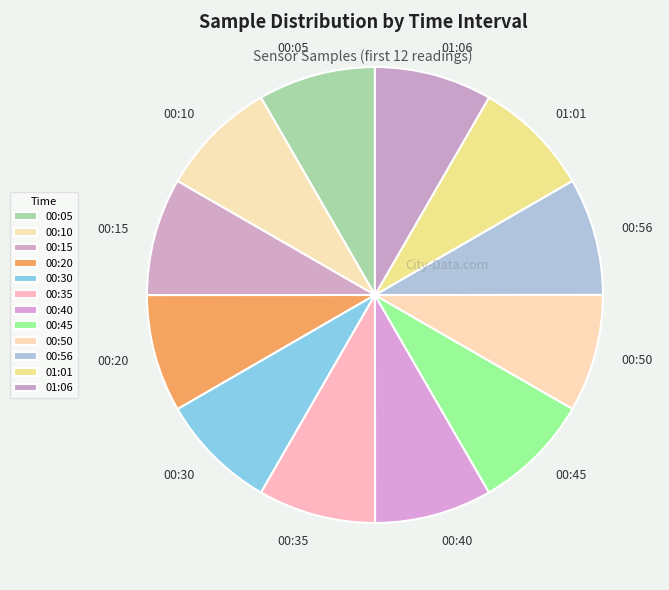

Approximately how many times larger is the value at 00:30 compared to 00:10?

1.0